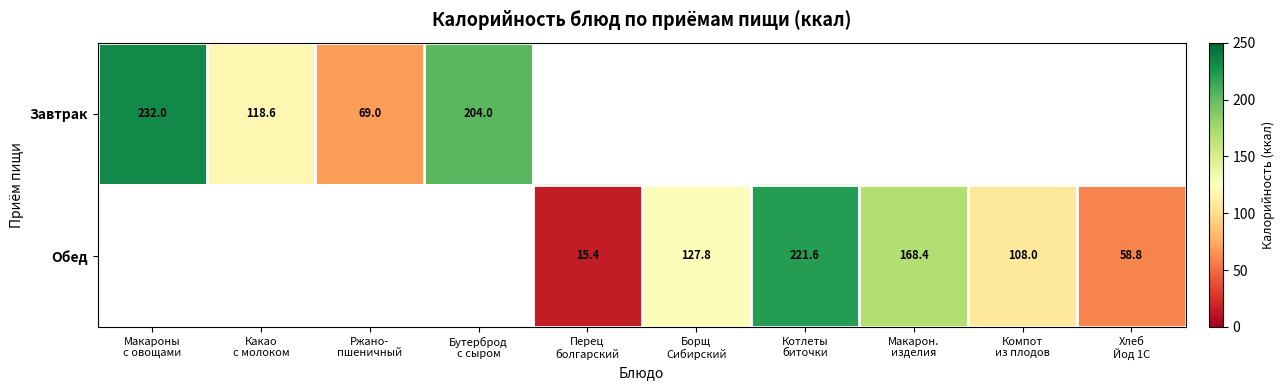

Count the Обед values in the range 168 to 169.

1